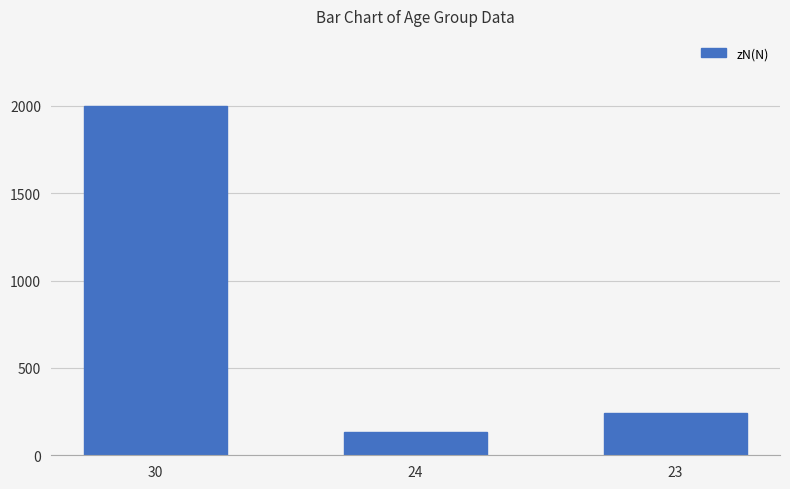

Reading left to right, extract all data points from this chart.

30=2000	24=135	23=240